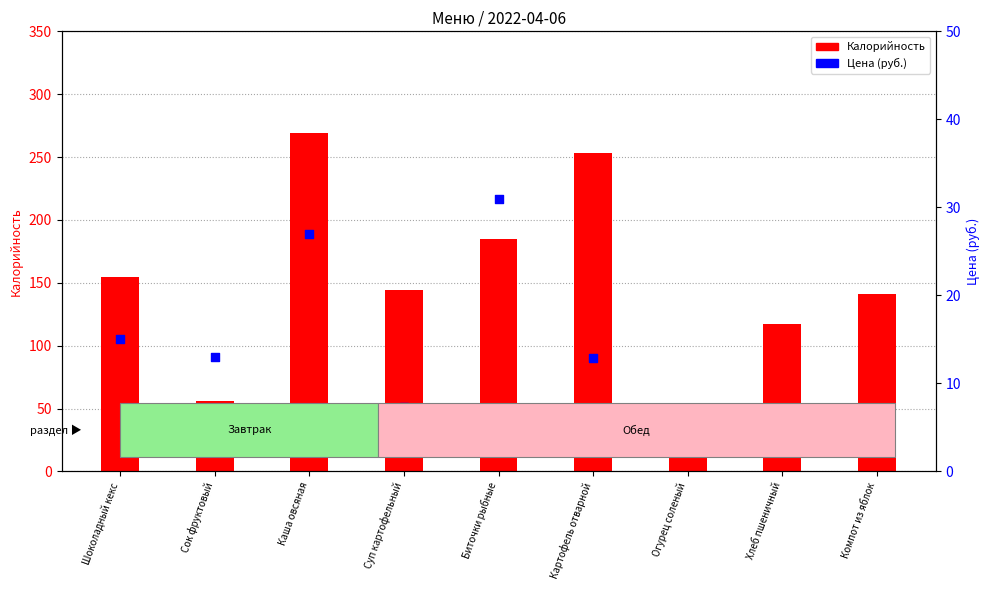

Which series reaches the minimum Y coordinate?

Цена (руб.)